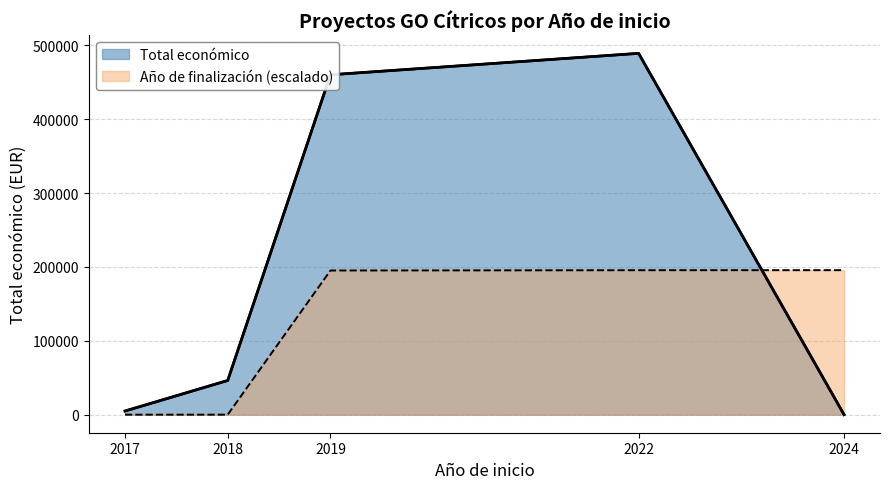

Rank the series at 2019 from highest to lowest value.

Total económico, Año de finalización (escalado)